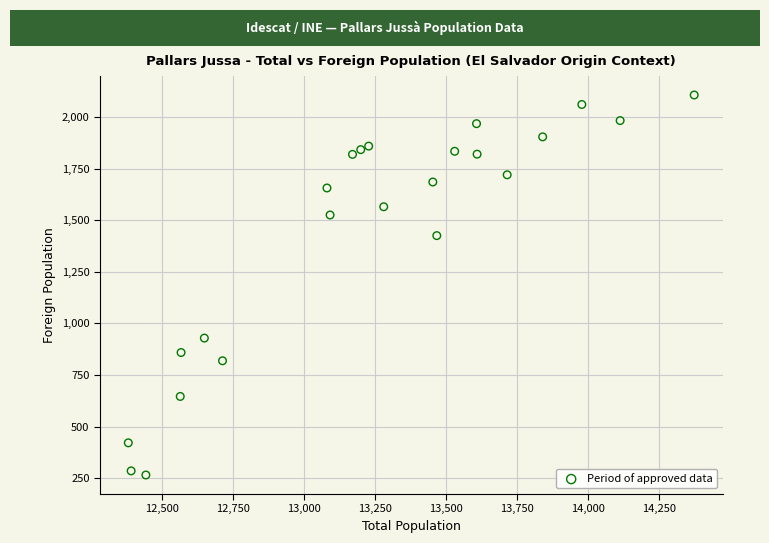

What is the range of Y values (max minus min)?

1843